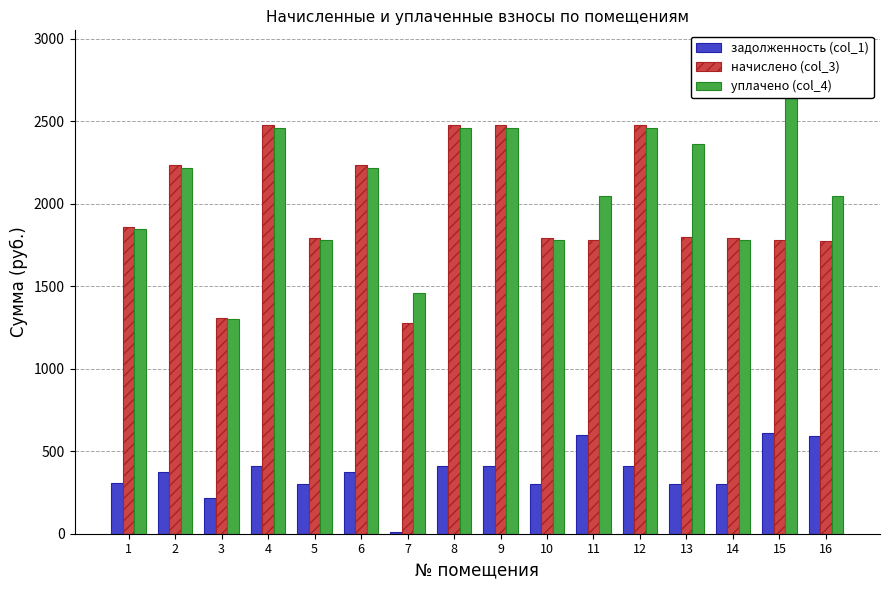

How many values in the уплачено (col_4) series are below 2217?

8